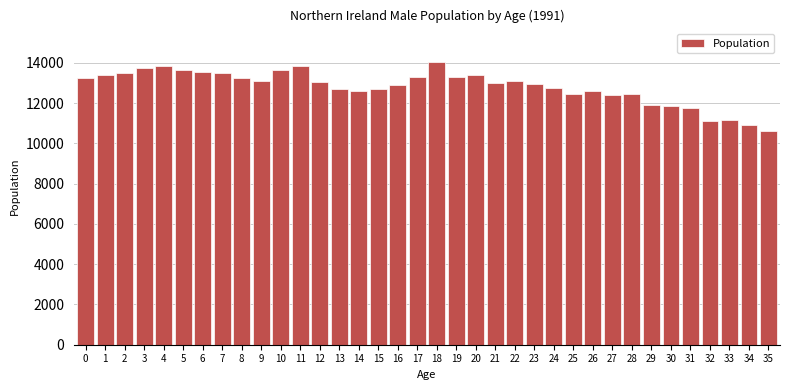

What is the value of the 3rd bar from the left?

13474